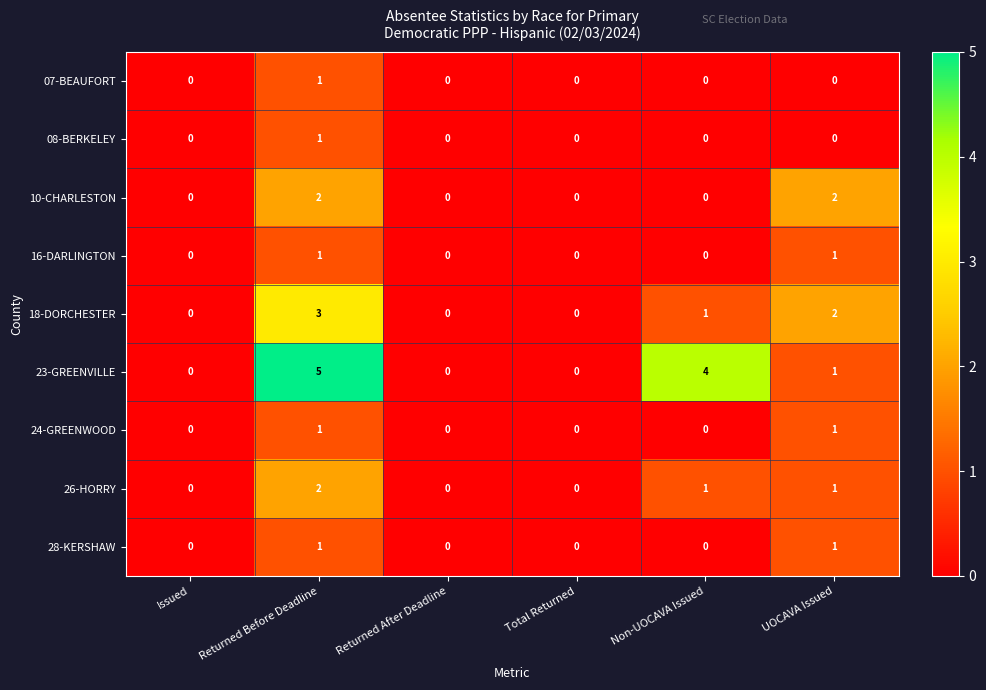

Which series has the widest spread of values?

23-GREENVILLE